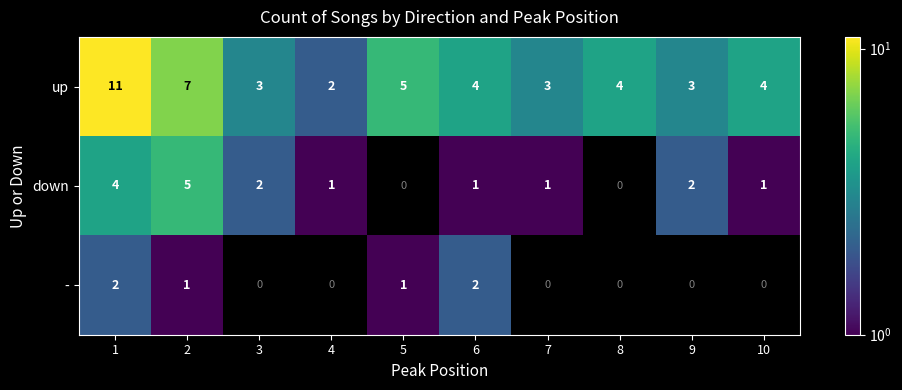

What is the spread (max minus min) of values at 6?

3